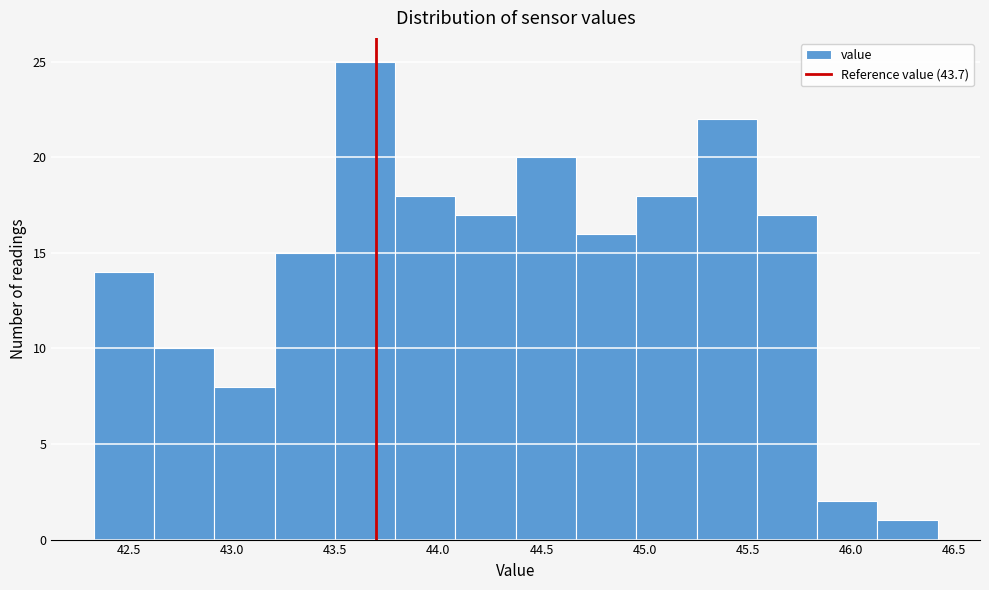

Reading left to right, transcribe this chart: for each bar, give the range it covers on the x-axis and its height. Neither the bar edges nor the heights are printed on the chart, so give them approximately, as read against the axes.

42.35 to 42.60: 14
42.60 to 42.90: 10
42.90 to 43.20: 8
43.20 to 43.50: 15
43.50 to 43.80: 25
43.80 to 44.10: 18
44.10 to 44.40: 17
44.40 to 44.65: 20
44.65 to 44.95: 16
44.95 to 45.25: 18
45.25 to 45.55: 22
45.55 to 45.85: 17
45.85 to 46.15: 2
46.15 to 46.40: 1